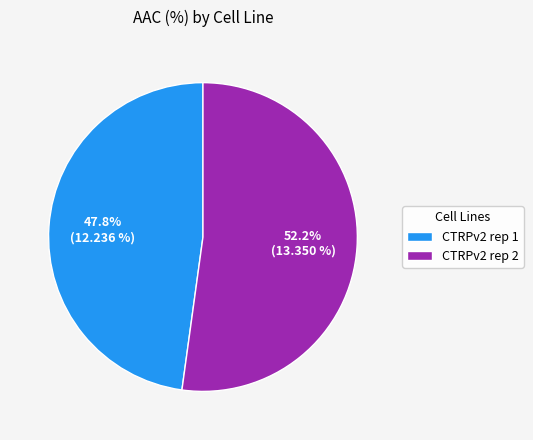

To the nearest percent, what portion does CTRPv2 rep 1 represent?

48%